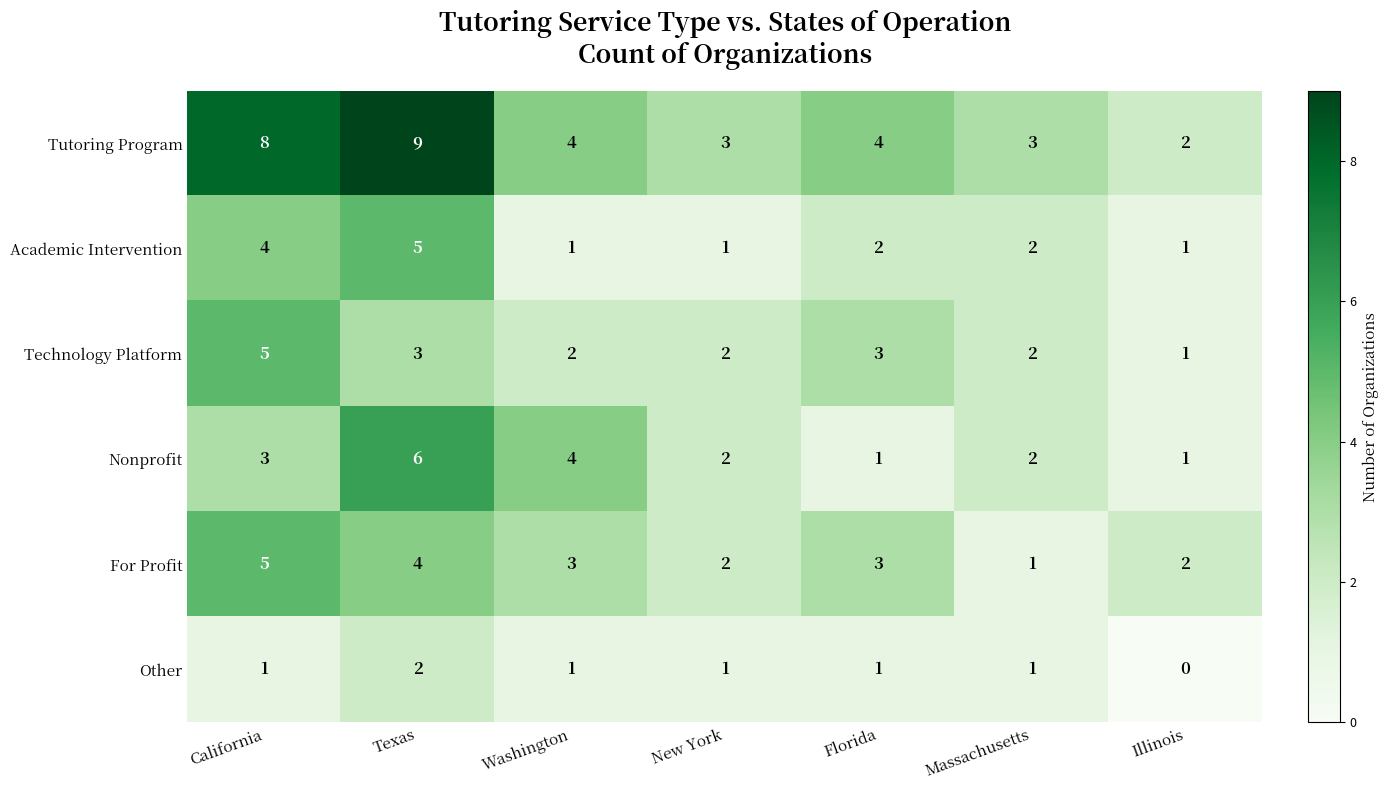

At which category is the sum across all series the highest?

Texas